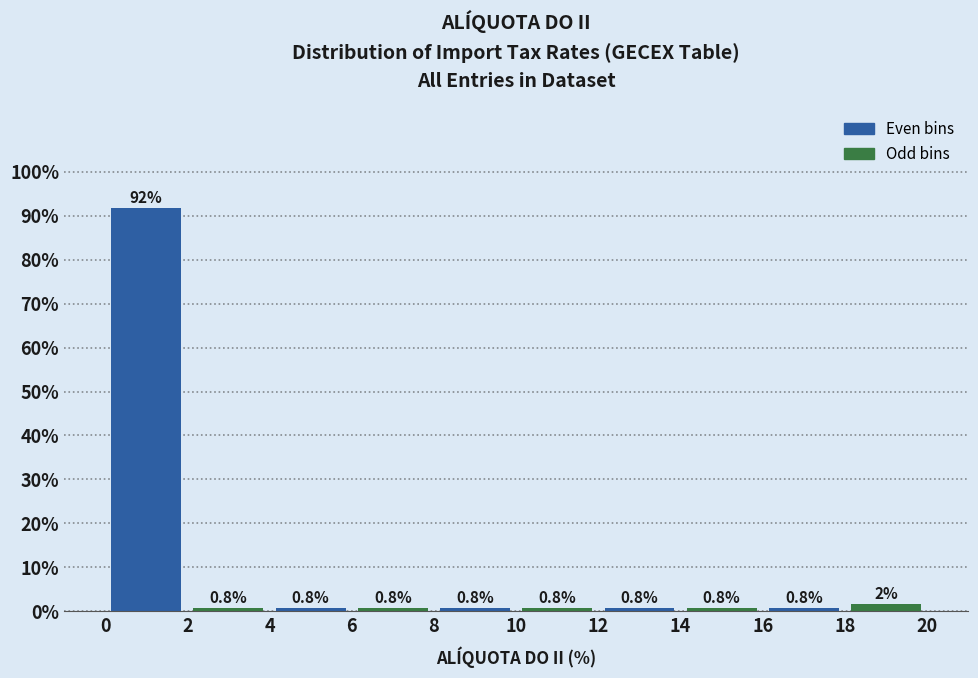

Which range on the x-axis has the tallest bar?

0 to 2